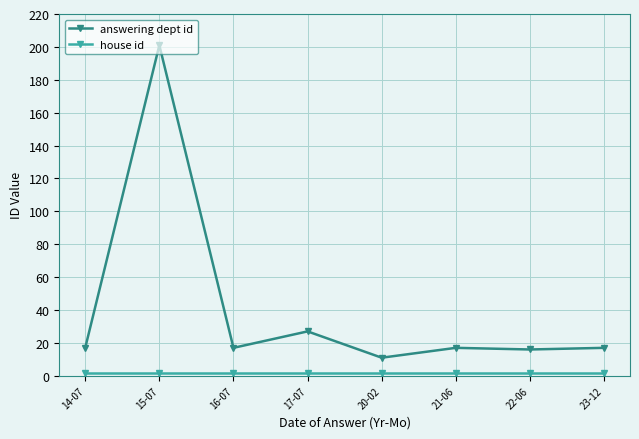

Which category has the highest value across all series?

15-07